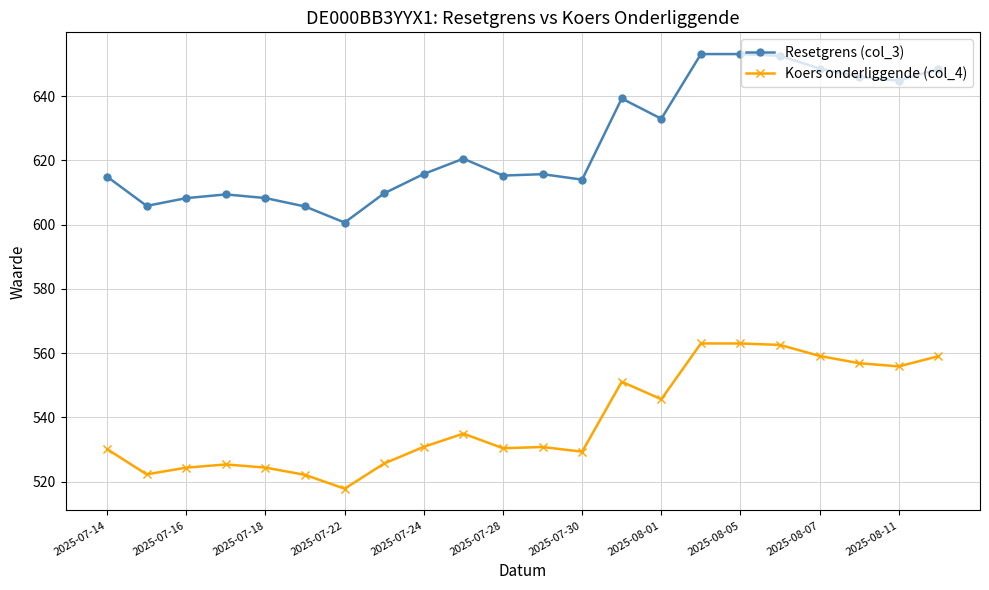

What is the sum of all Koers onderliggende (col_4) values?

11864.7